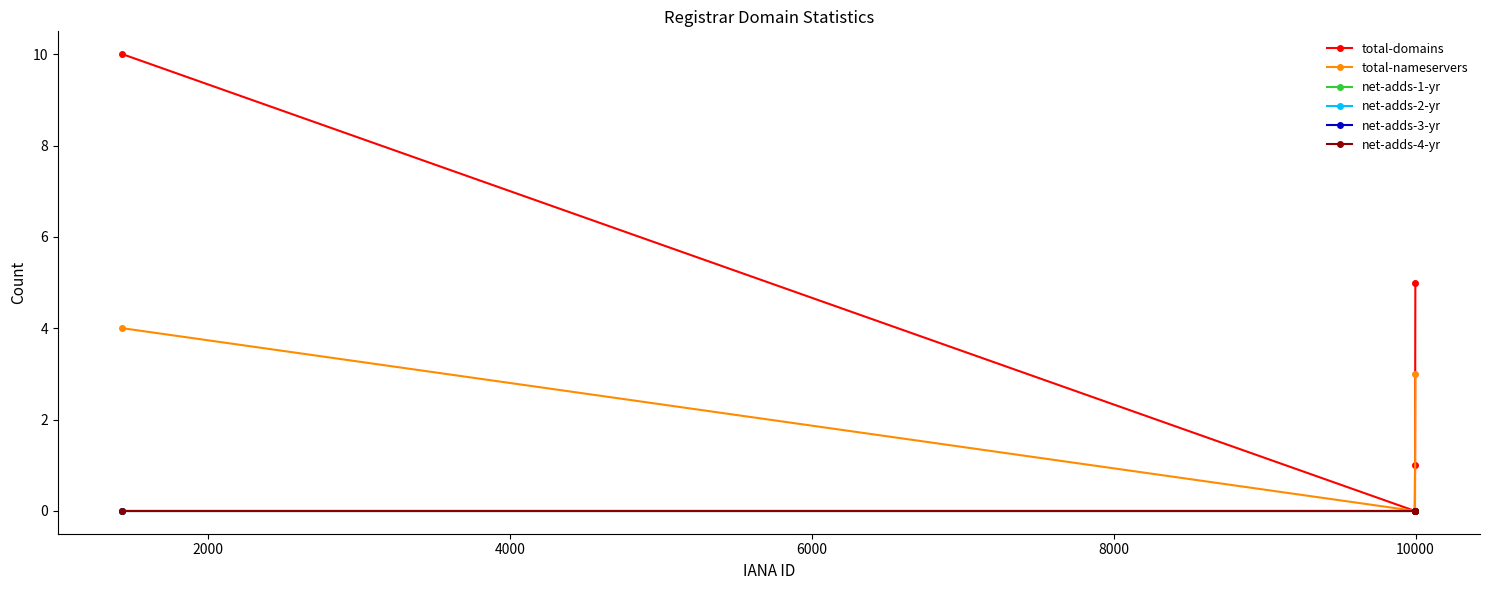

At how many categories does at least one series exceed 0?

3